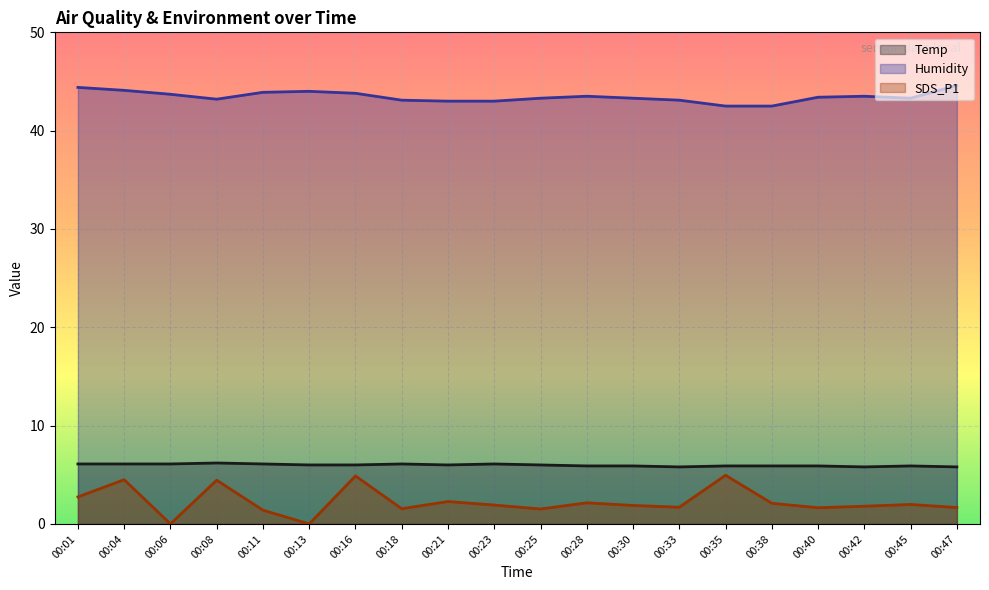

How many positive values does the SDS_P1 series have?

18